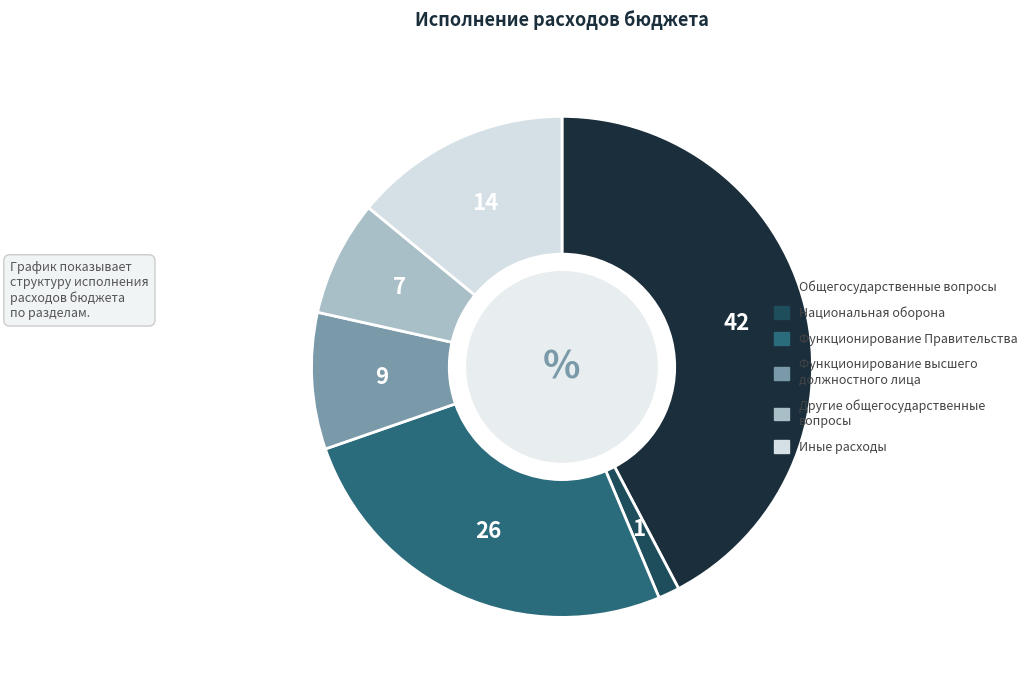

Is Функционирование Правительства the majority of the pie?

No